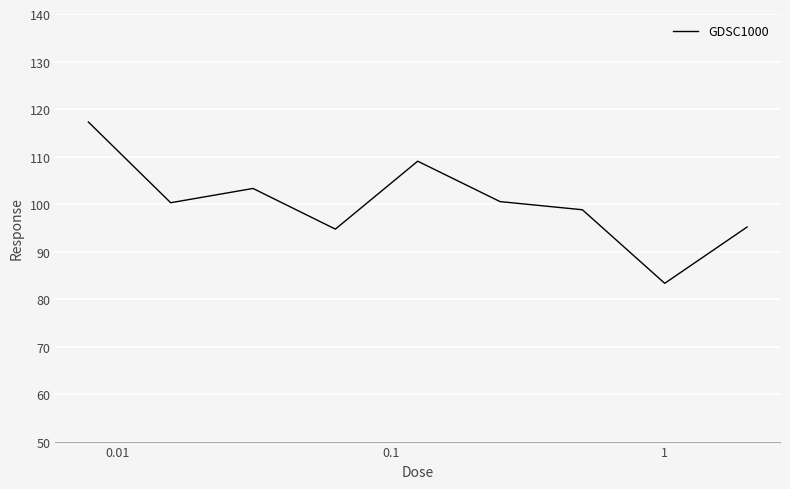

What is the difference between the maximum and minimum values?

34.0